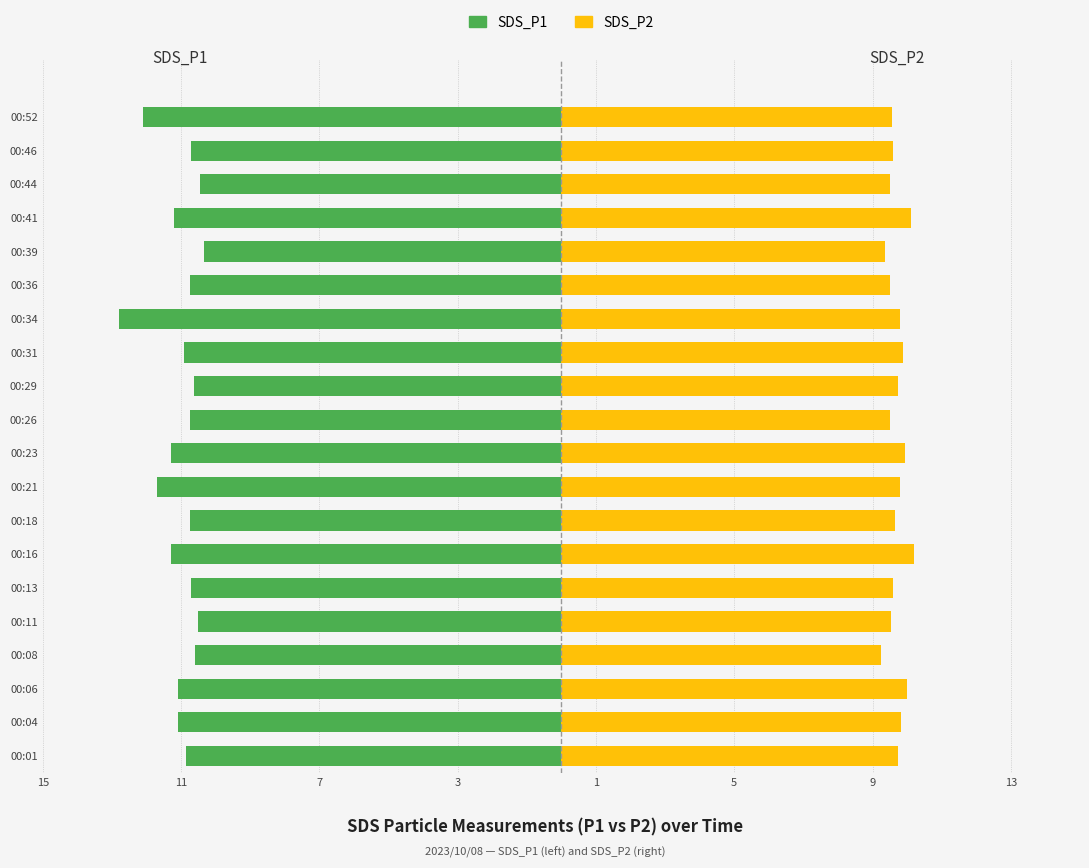

What is the minimum value for SDS_P1?

-12.8